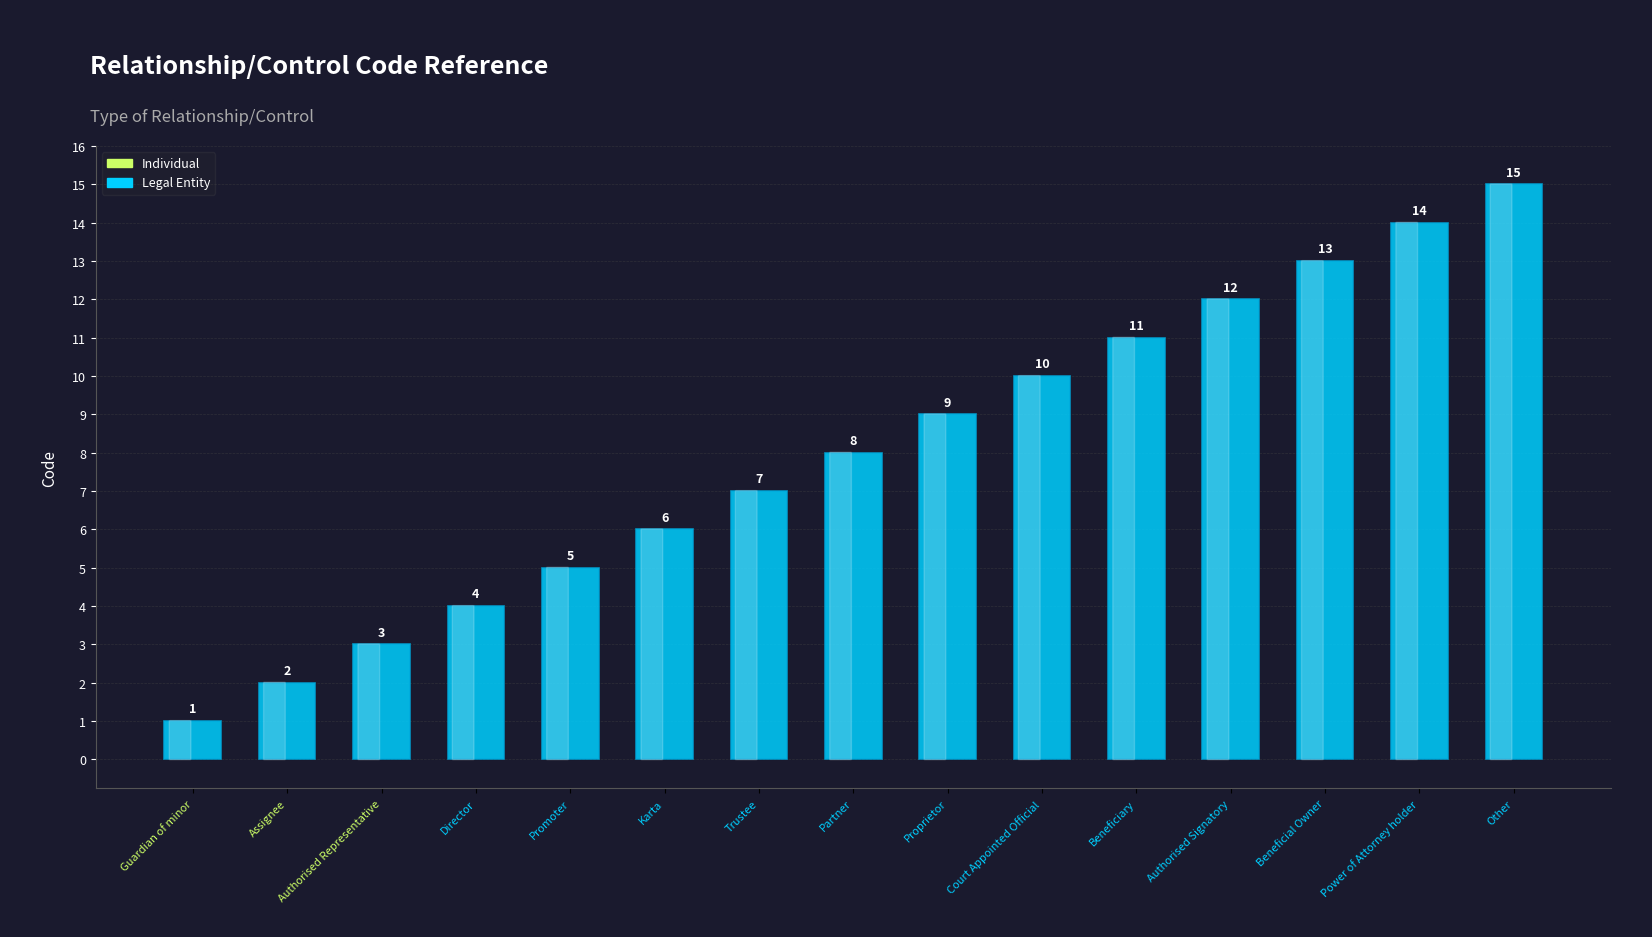

Rank the categories by value from highest to lowest.

Other, Power of Attorney holder, Beneficial Owner, Authorised Signatory, Beneficiary, Court Appointed Official, Proprietor, Partner, Trustee, Karta, Promoter, Director, Authorised Representative, Assignee, Guardian of minor